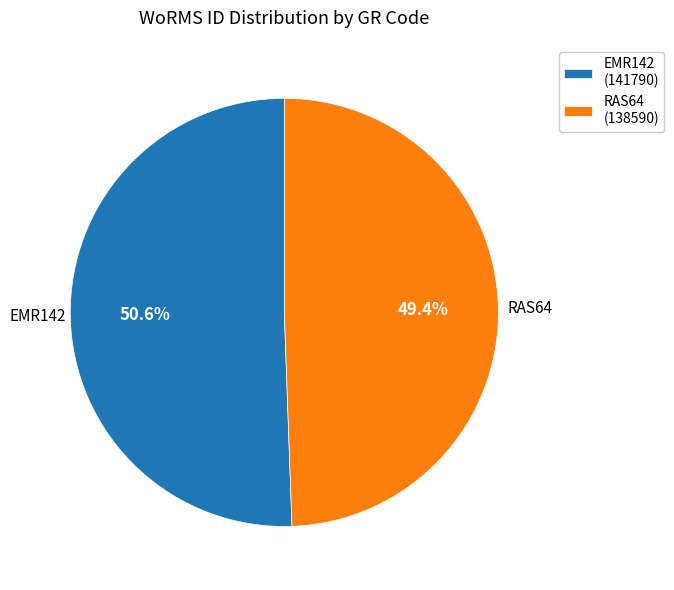

To the nearest percent, what is the combined percentage of RAS64 and EMR142?

100%